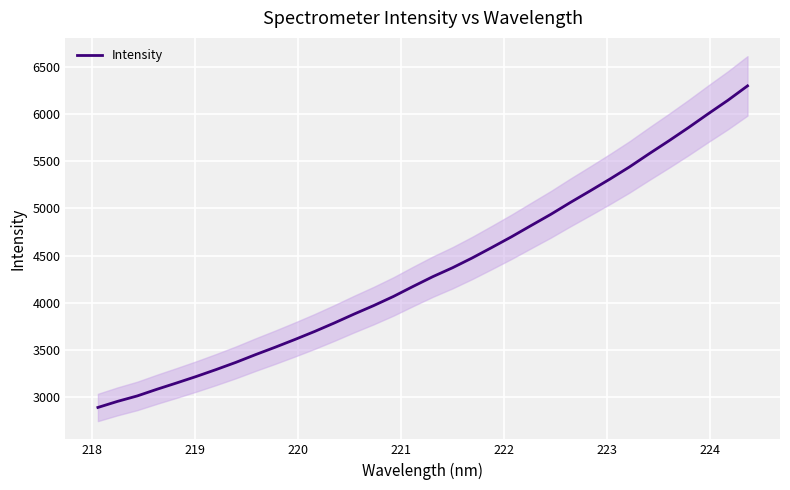

What is the lowest value of the Intensity series?

2892.1